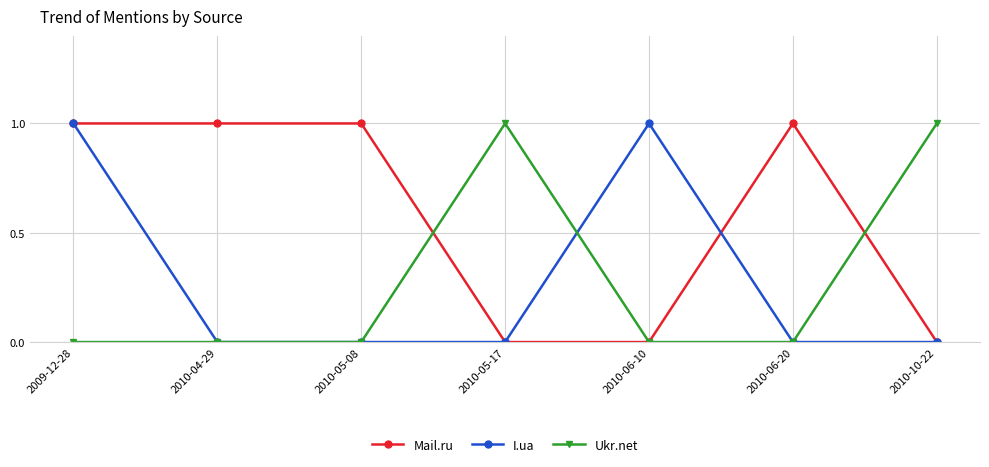

What is the difference between the second highest and minimum values in the Mail.ru series?

1